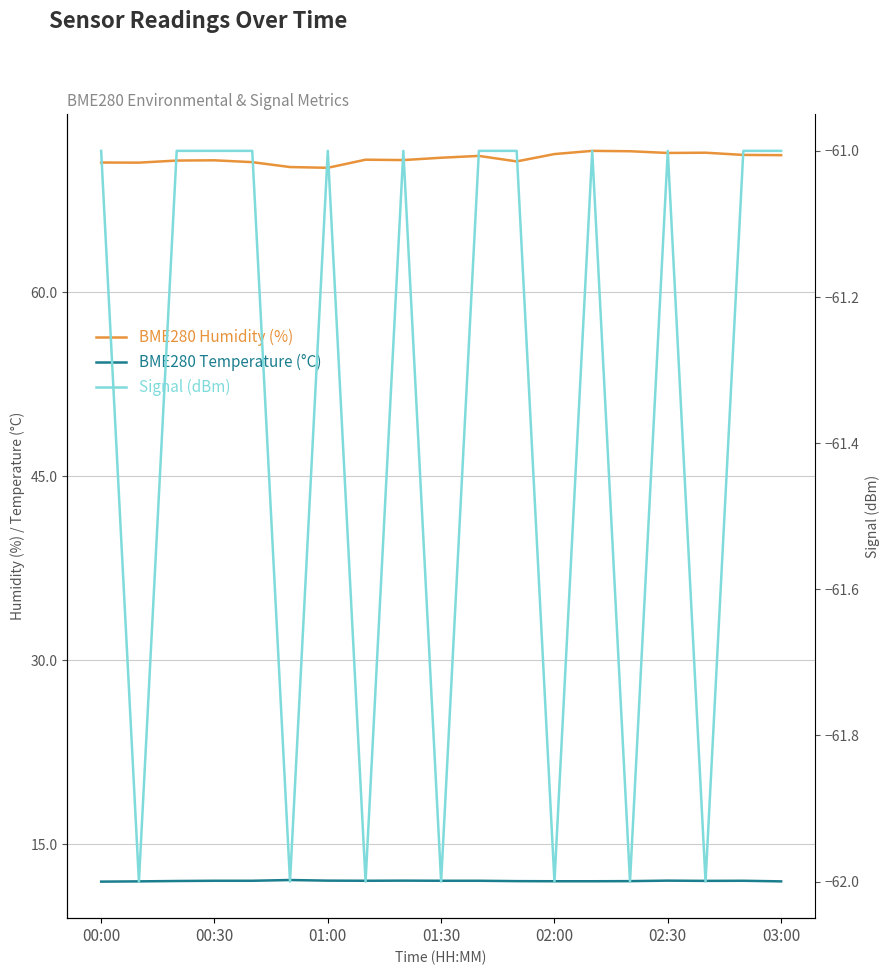

What is the total value across all series at 00:00?

21.5